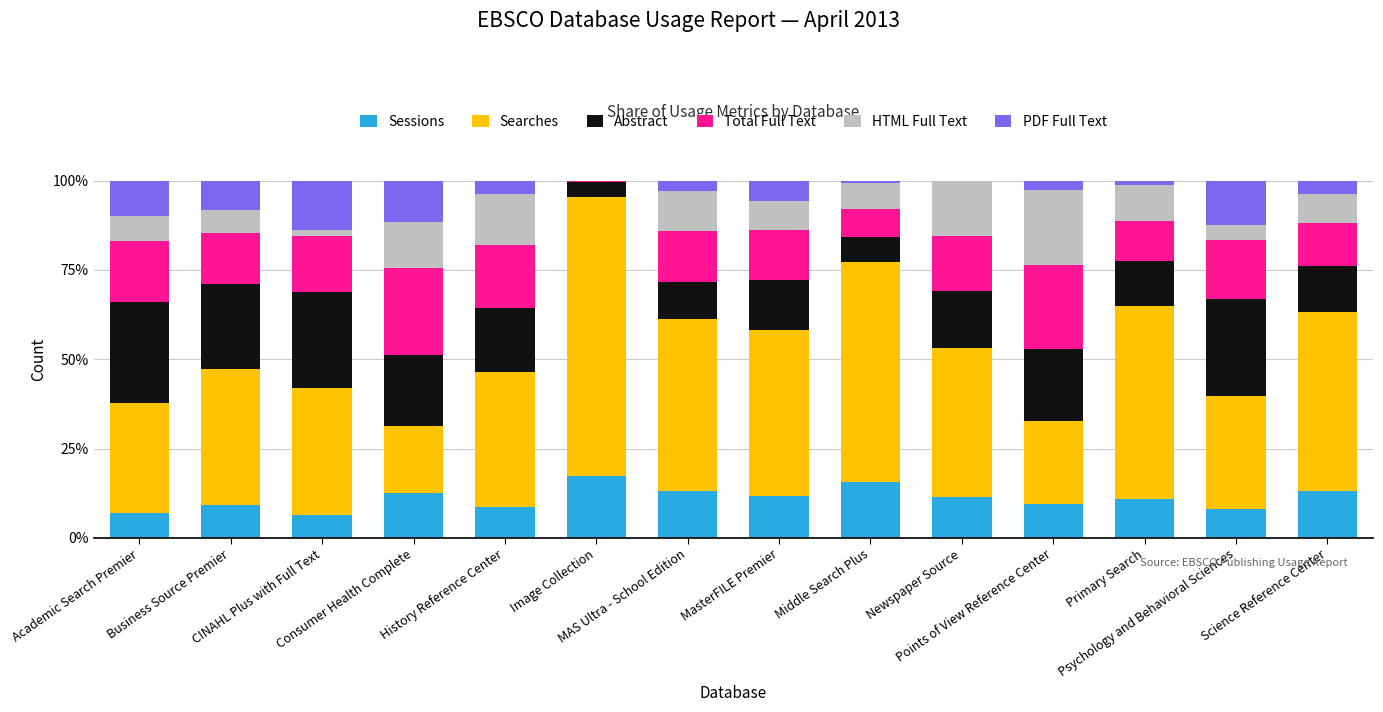

What is the highest value of the Sessions series?

17.3